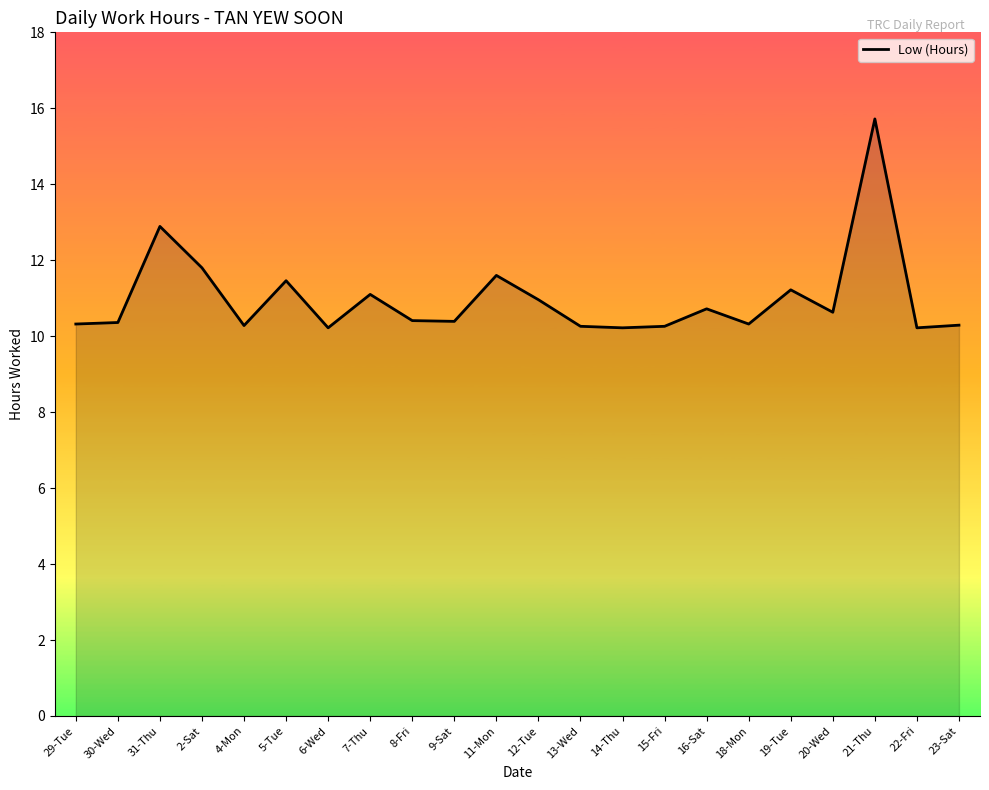

What is the sum of the values at 4-Mon and 13-Wed?

20.5